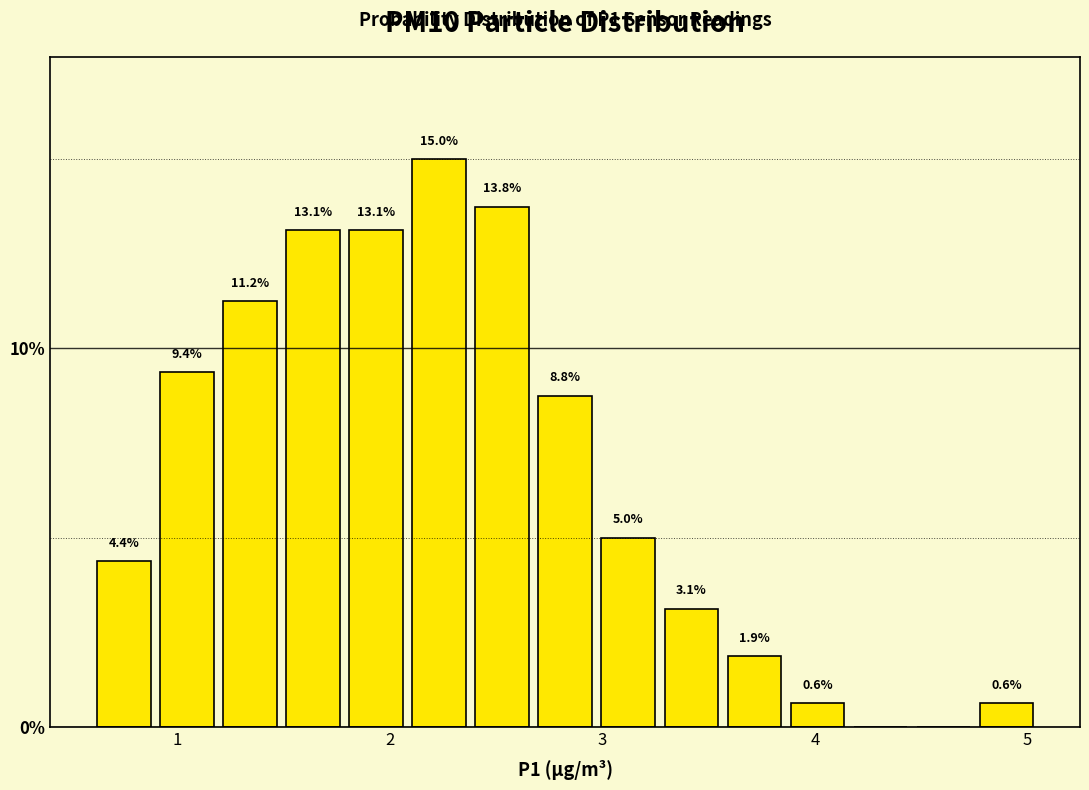

Around what value on the x-axis is the tallest bar? Give the approximate position of its centre, as read against the axis.

2.2